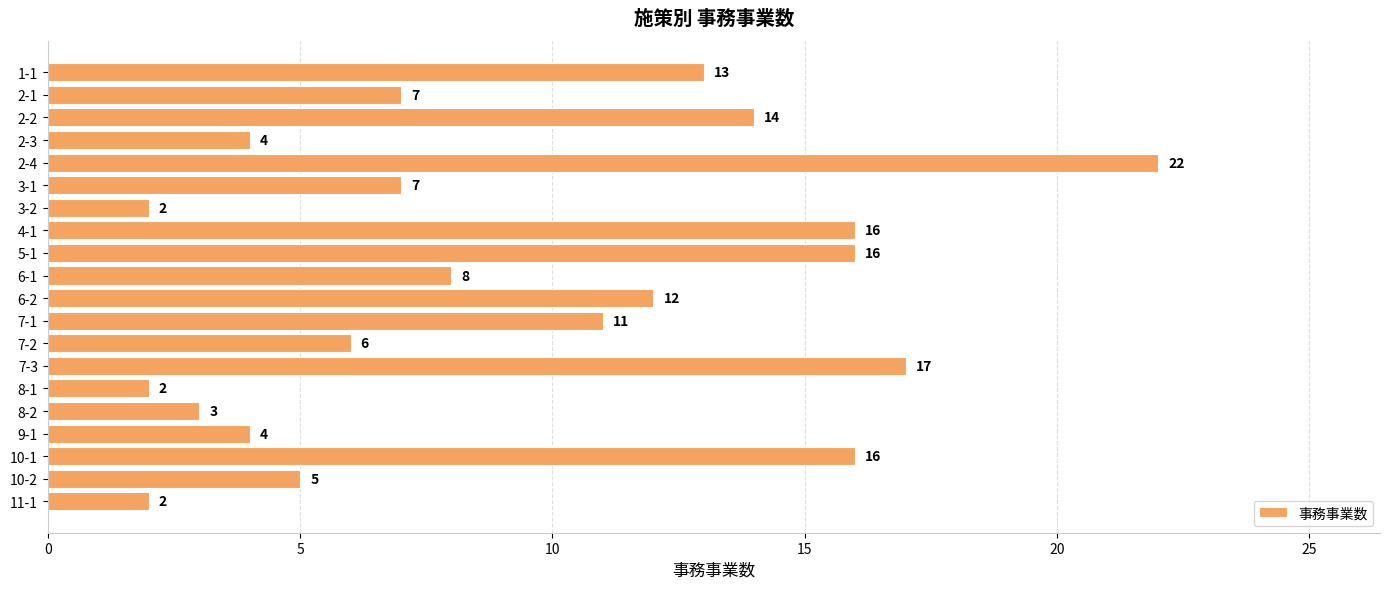

What is the ratio of the value at 2-1 to the value at 7-1?

0.6